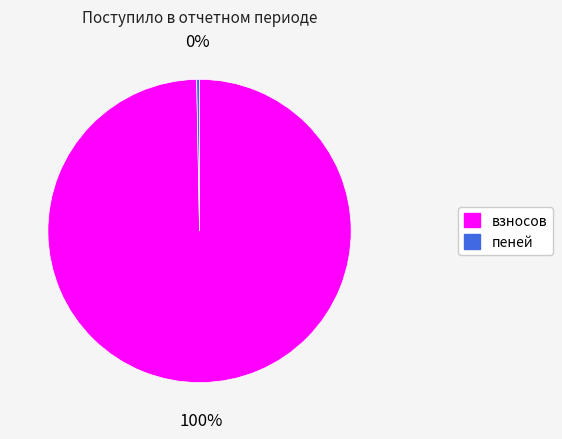

Which has a higher value, пеней or взносов?

взносов